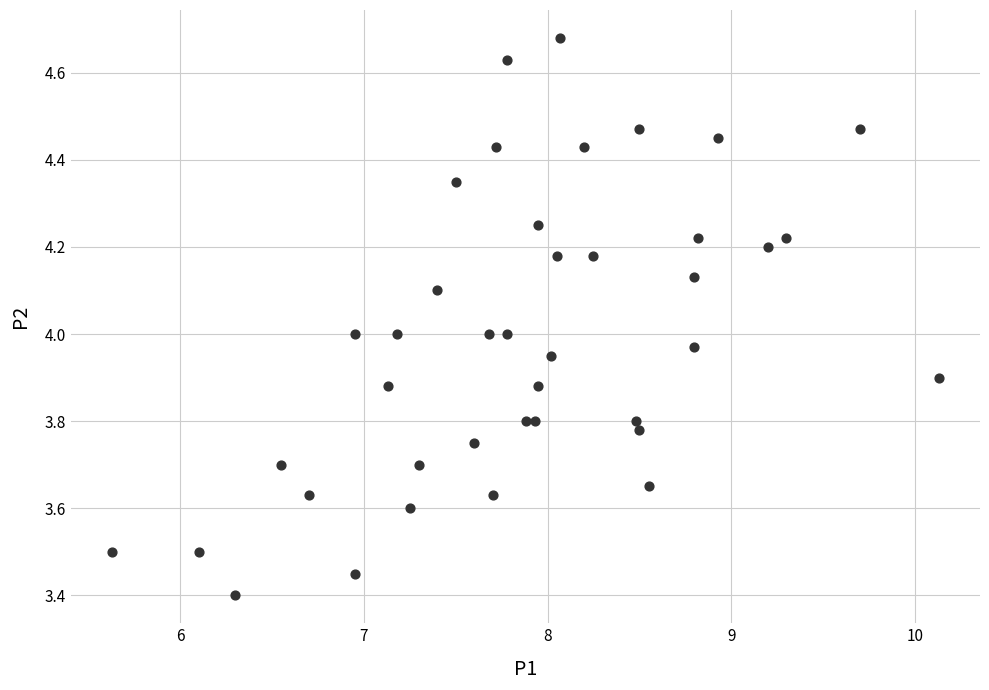

What is the range of Y values (max minus min)?

1.3